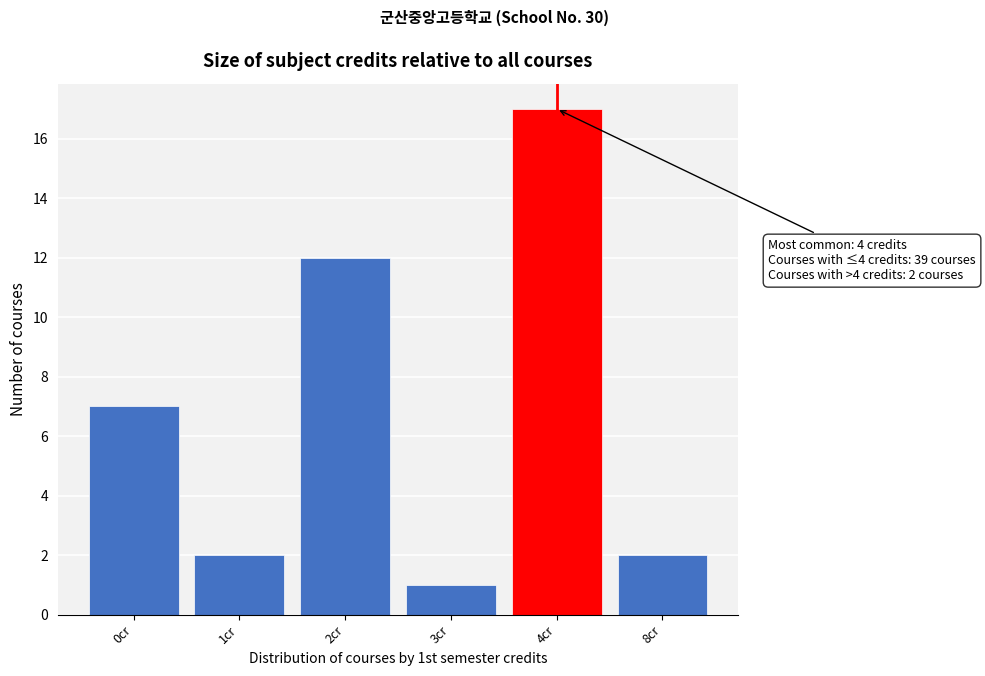

Reading left to right, transcribe all the data shown in this chart.

7	2	12	1	17	2